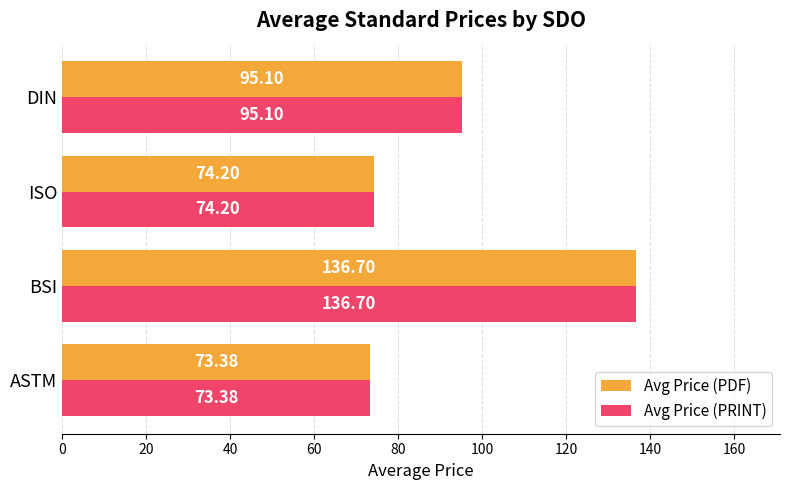

At how many categories does at least one series exceed 73?

4